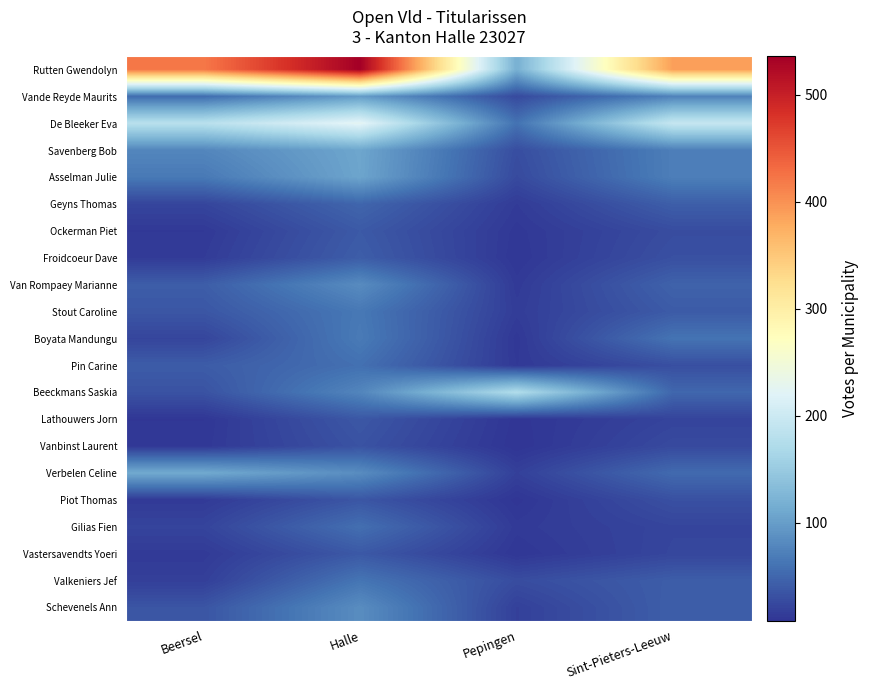

Reading right to left, list all the values displayed in this chart.

Rutten Gwendolyn: Sint-Pieters-Leeuw=389	Pepingen=118	Halle=536	Beersel=421
Vande Reyde Maurits: Sint-Pieters-Leeuw=74	Pepingen=26	Halle=98	Beersel=55
De Bleeker Eva: Sint-Pieters-Leeuw=194	Pepingen=60	Halle=226	Beersel=181
Savenberg Bob: Sint-Pieters-Leeuw=71	Pepingen=29	Halle=108	Beersel=78
Asselman Julie: Sint-Pieters-Leeuw=71	Pepingen=26	Halle=107	Beersel=66
Geyns Thomas: Sint-Pieters-Leeuw=43	Pepingen=14	Halle=49	Beersel=22
Ockerman Piet: Sint-Pieters-Leeuw=28	Pepingen=11	Halle=39	Beersel=12
Froidcoeur Dave: Sint-Pieters-Leeuw=31	Pepingen=10	Halle=42	Beersel=14
Van Rompaey Marianne: Sint-Pieters-Leeuw=46	Pepingen=13	Halle=83	Beersel=42
Stout Caroline: Sint-Pieters-Leeuw=40	Pepingen=15	Halle=65	Beersel=36
Boyata Mandungu: Sint-Pieters-Leeuw=61	Pepingen=11	Halle=67	Beersel=22
Pin Carine: Sint-Pieters-Leeuw=30	Pepingen=12	Halle=58	Beersel=41
Beeckmans Saskia: Sint-Pieters-Leeuw=50	Pepingen=174	Halle=77	Beersel=33
Lathouwers Jorn: Sint-Pieters-Leeuw=21	Pepingen=9	Halle=37	Beersel=10
Vanbinst Laurent: Sint-Pieters-Leeuw=26	Pepingen=8	Halle=33	Beersel=11
Verbelen Celine: Sint-Pieters-Leeuw=53	Pepingen=18	Halle=84	Beersel=112
Piot Thomas: Sint-Pieters-Leeuw=31	Pepingen=9	Halle=36	Beersel=13
Gilias Fien: Sint-Pieters-Leeuw=22	Pepingen=13	Halle=57	Beersel=21
Vastersavendts Yoeri: Sint-Pieters-Leeuw=23	Pepingen=10	Halle=38	Beersel=13
Valkeniers Jef: Sint-Pieters-Leeuw=42	Pepingen=28	Halle=62	Beersel=17
Schevenels Ann: Sint-Pieters-Leeuw=43	Pepingen=18	Halle=84	Beersel=35